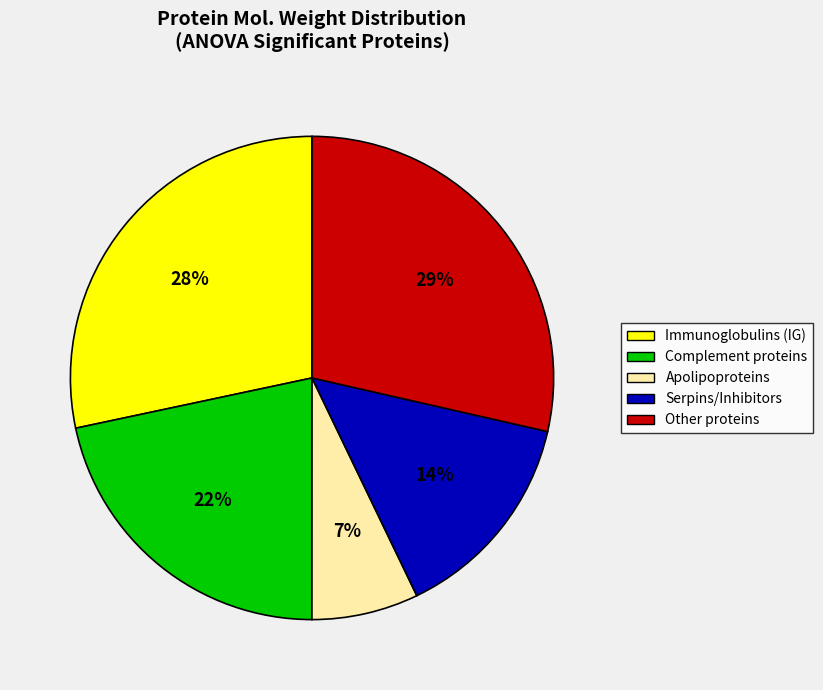

How many slices are in this pie chart?

5